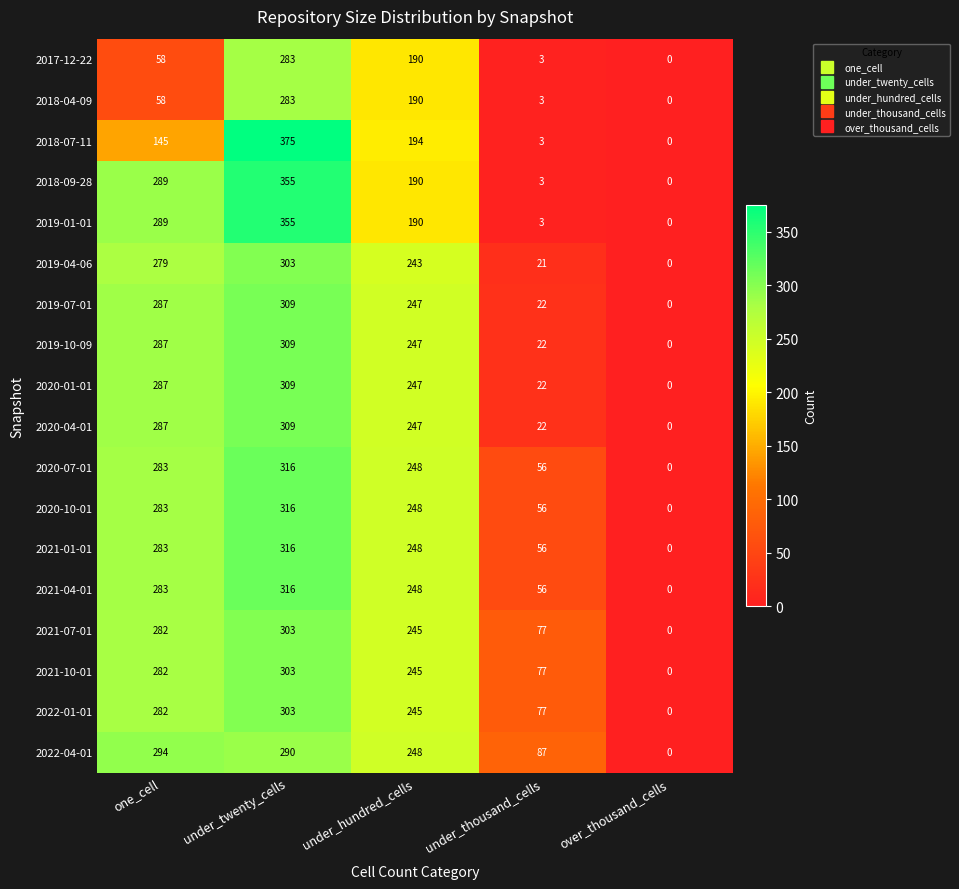

At which label does 2021-10-01 first exceed 245?

one_cell